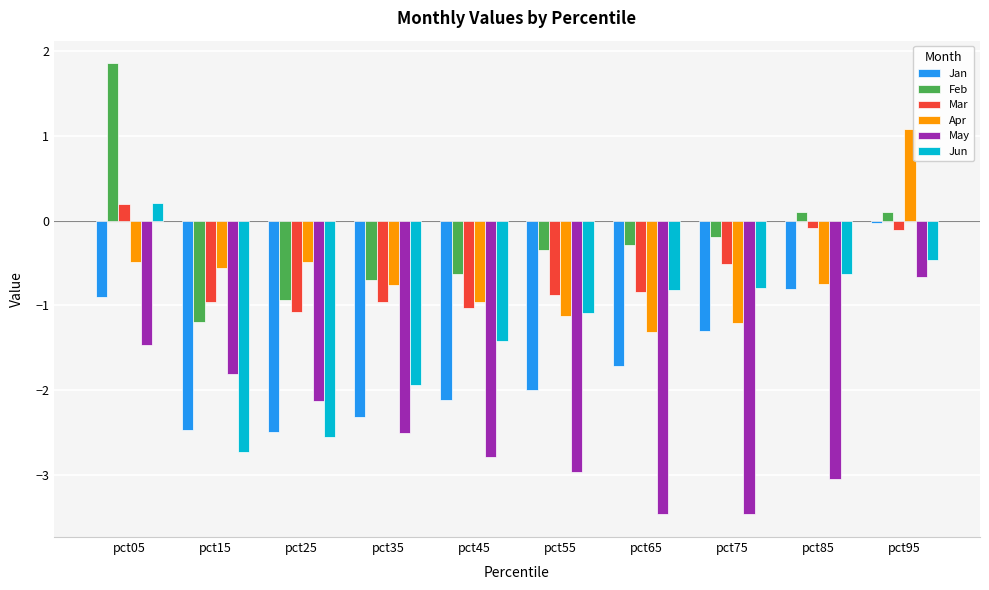

True or false: May has a value of -0.7 at pct45.

False